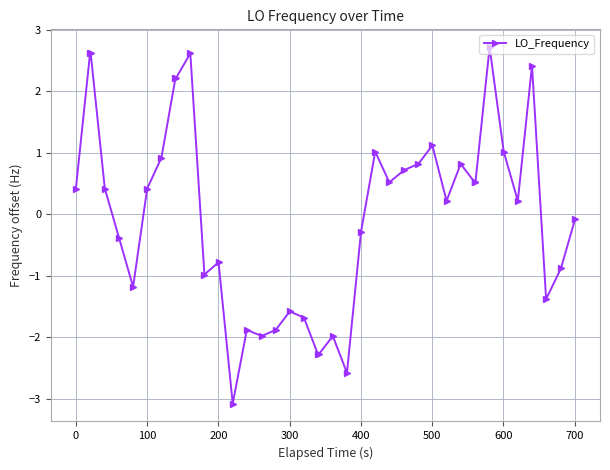

What is the smallest value displayed?

-3.1